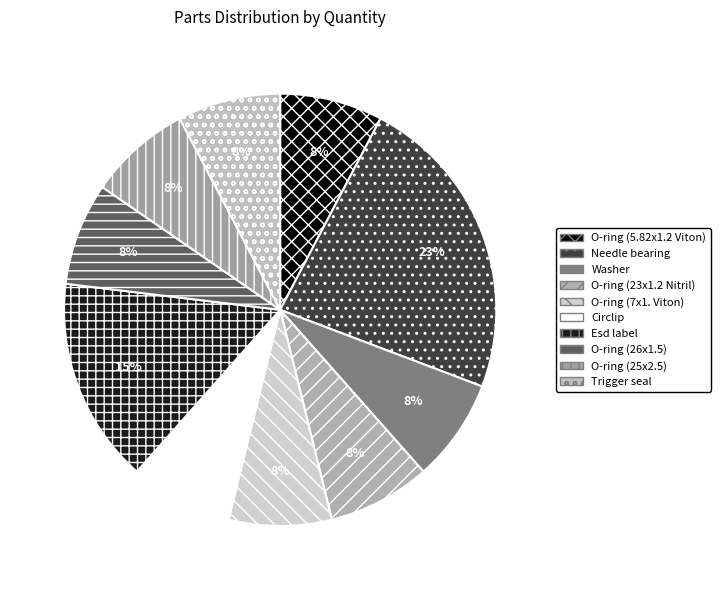

What is the ratio of the value at O-ring (26x1.5) to the value at Esd label?

0.5